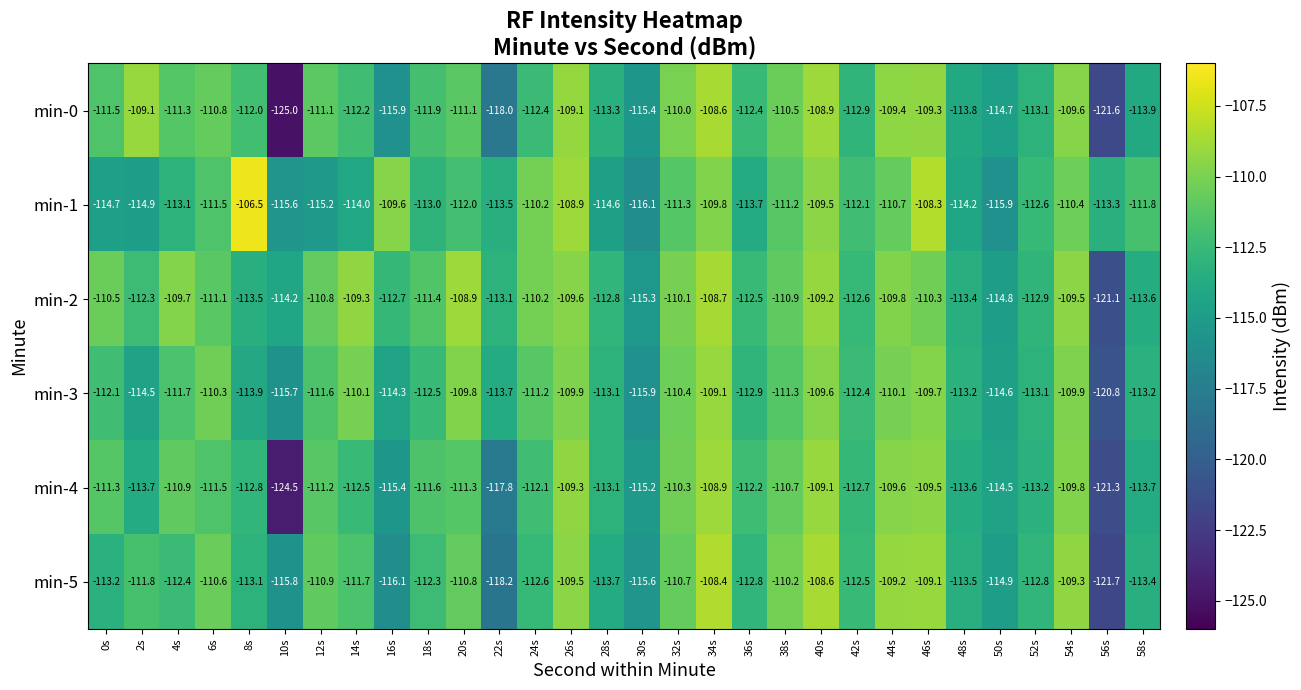

The value of min-5 at 42s is -112.5. True or false?

True